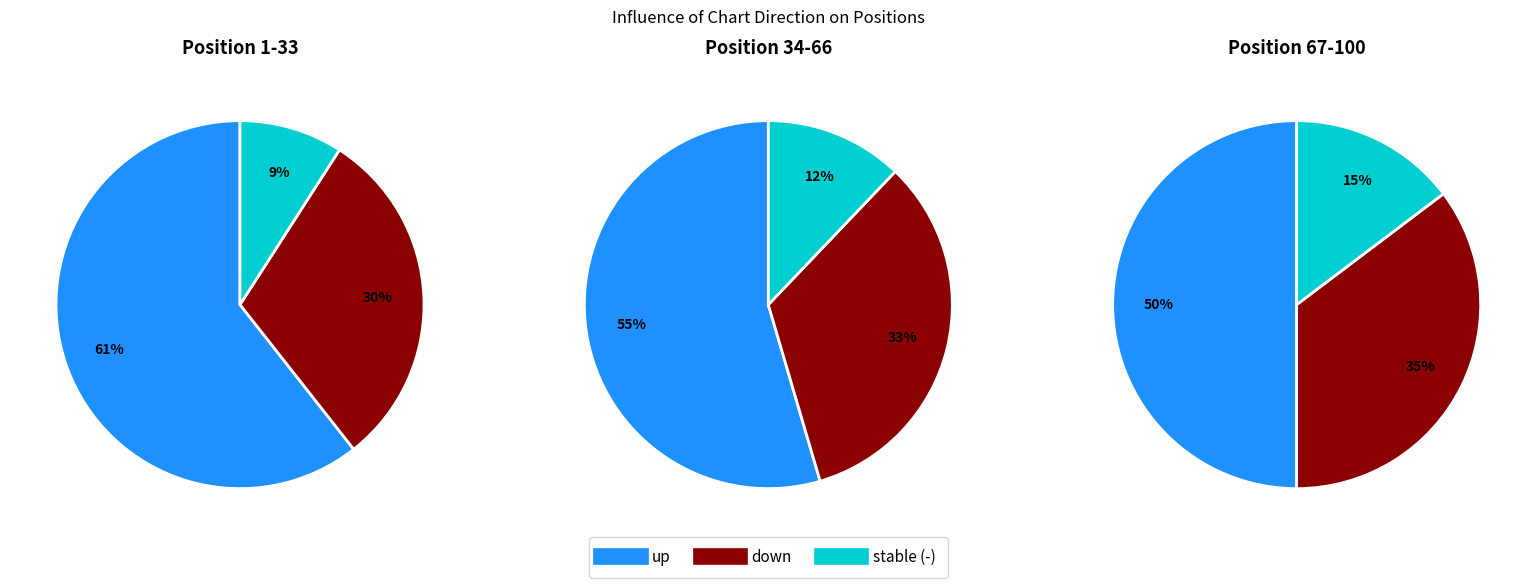

Rank the categories by value from lowest to highest.

-, down, up